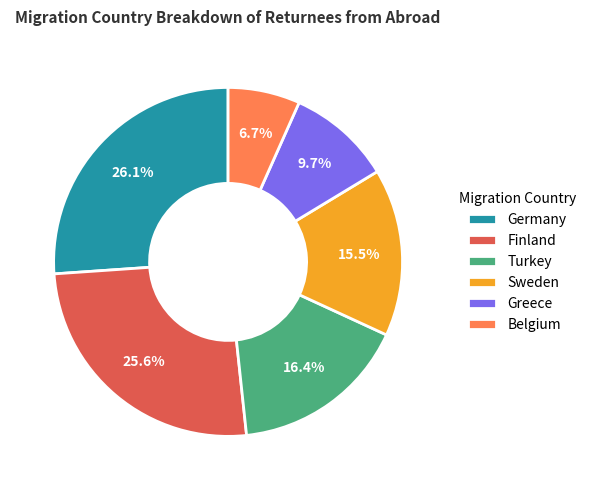

Combined, do Belgium and Finland account for over 50%?

No